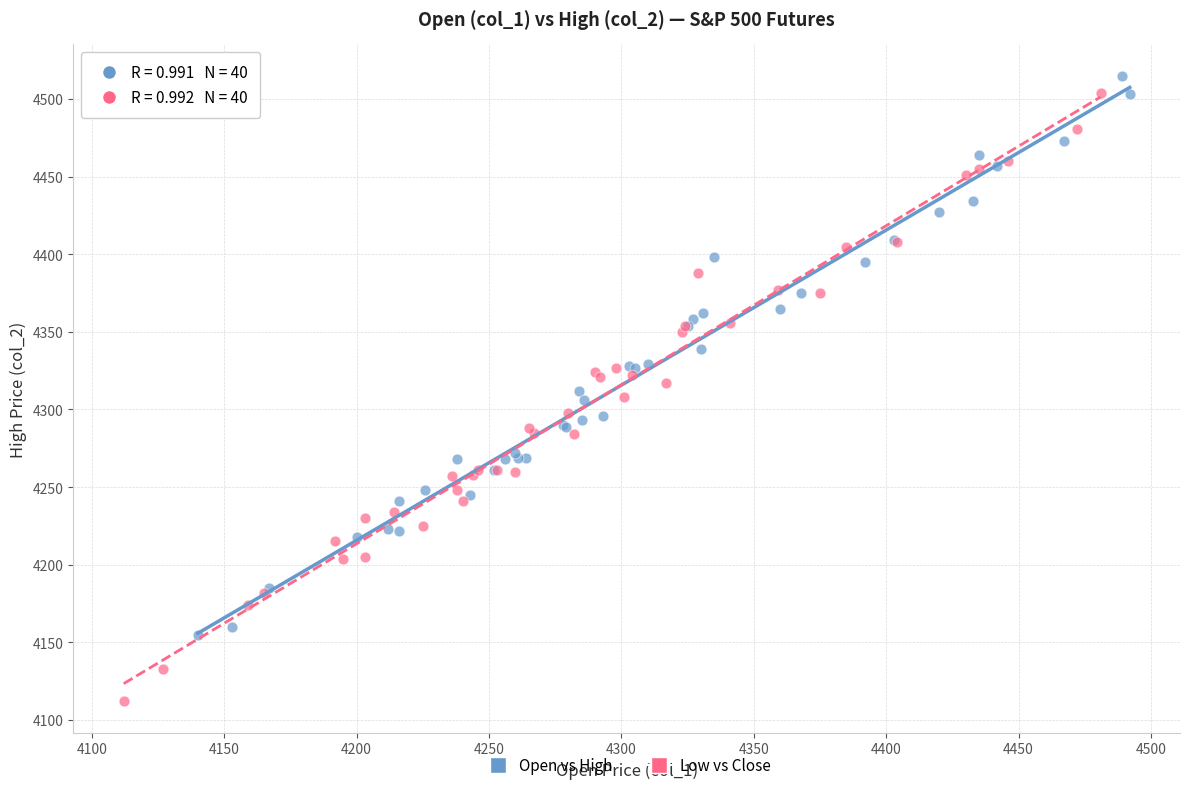

Which series contains the lowest Y value?

Low vs Close